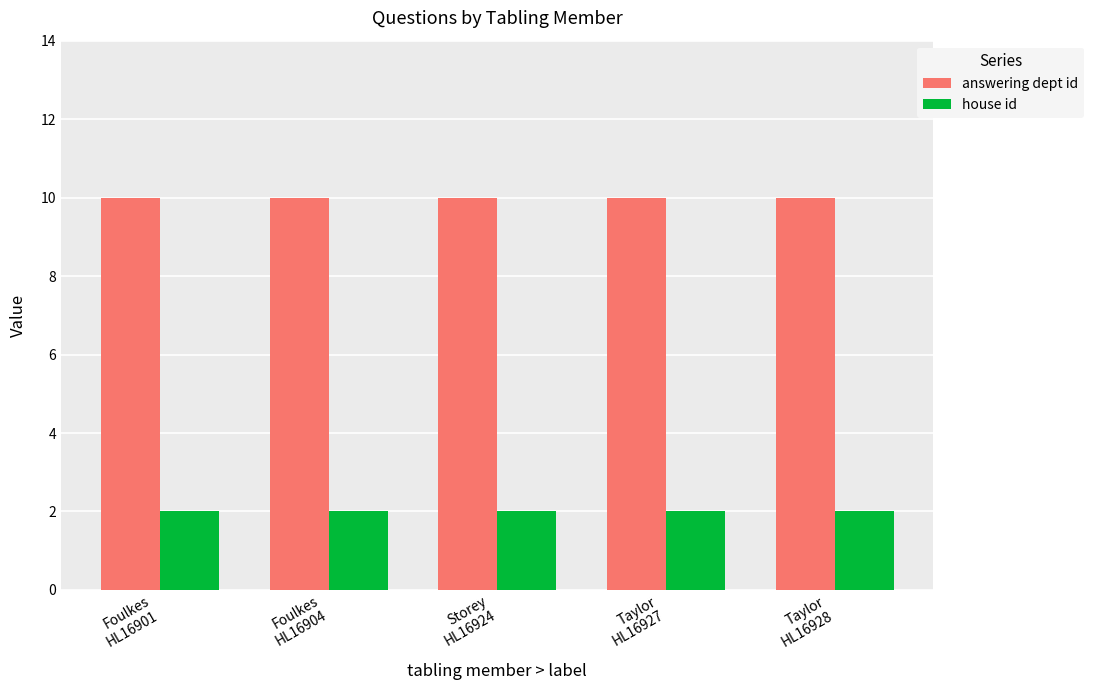

At Taylor
HL16928, list the series in order from smallest to largest.

house id, answering dept id